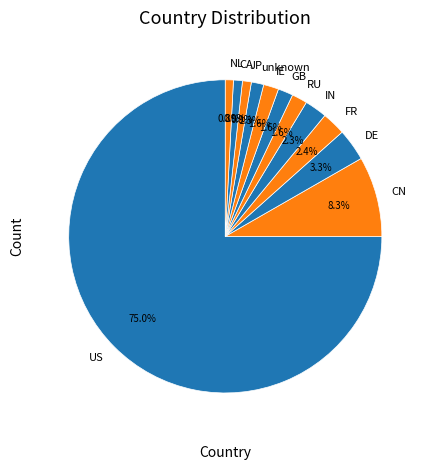

Does any single category account for the majority?

Yes